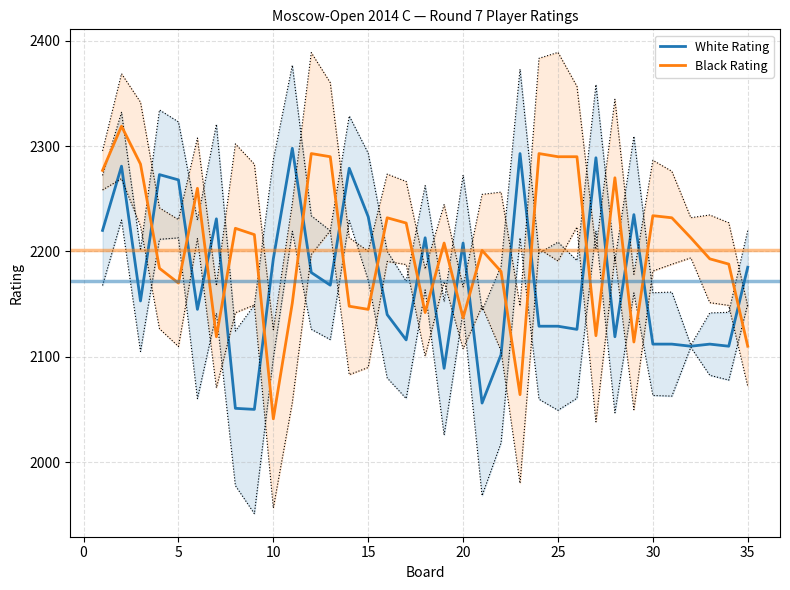

Rank the series by their maximum value, from lowest to highest.

White Rating, Black Rating